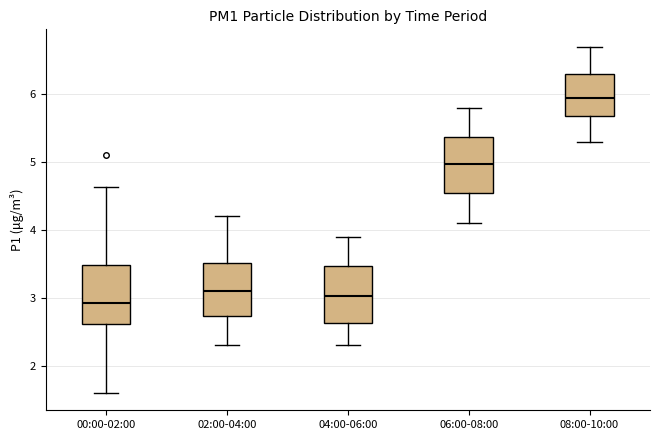

Which box's median line is the highest?

08:00-10:00